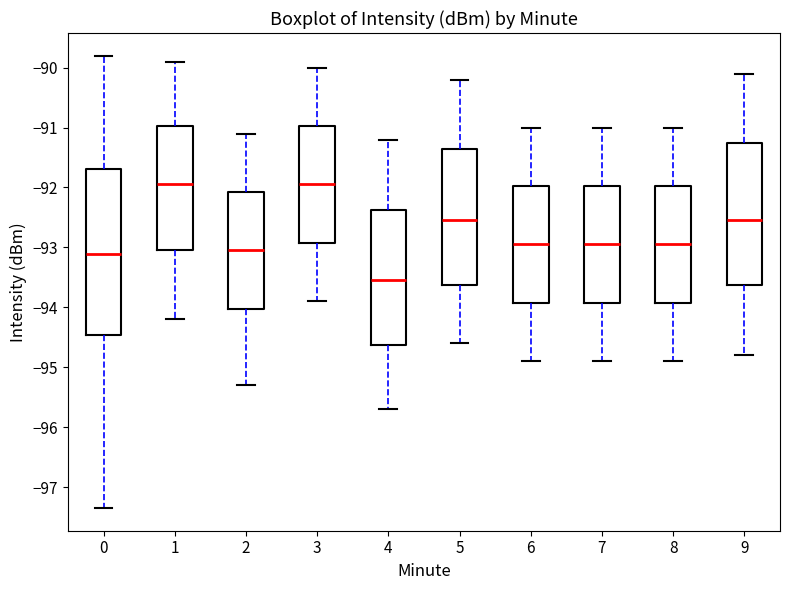

Which box is the tallest, from its lower edge to its upper edge?

0